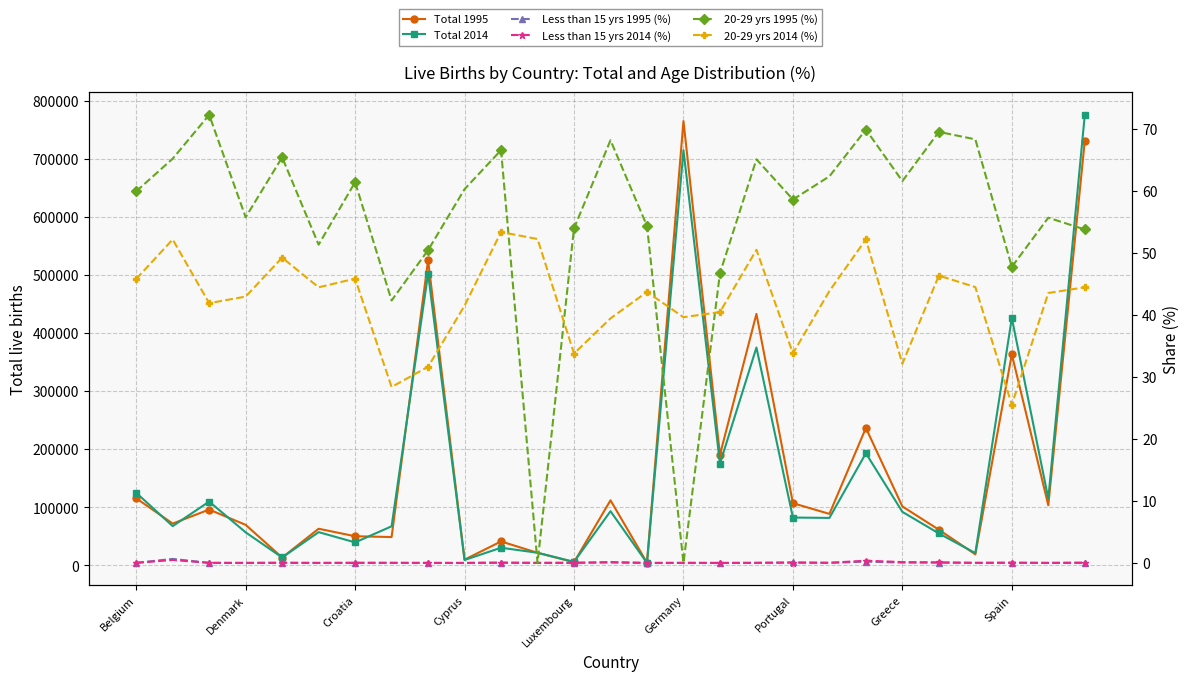

Which series has the widest spread of values?

Total 2014